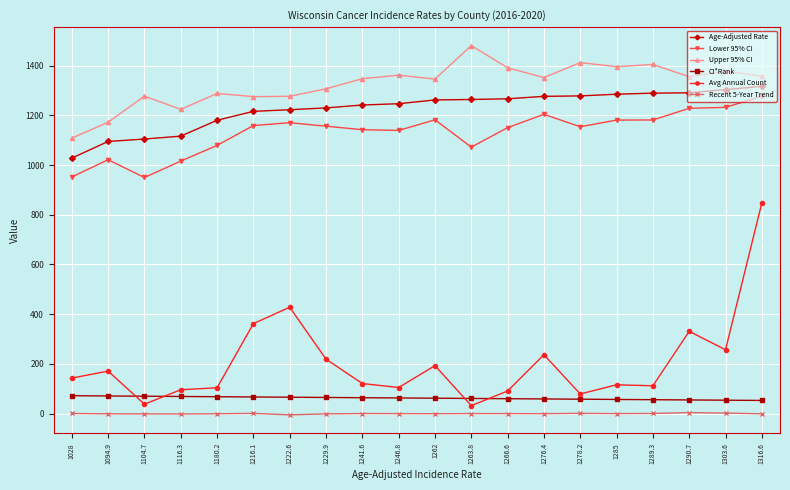

How many lines are shown in the chart?

6